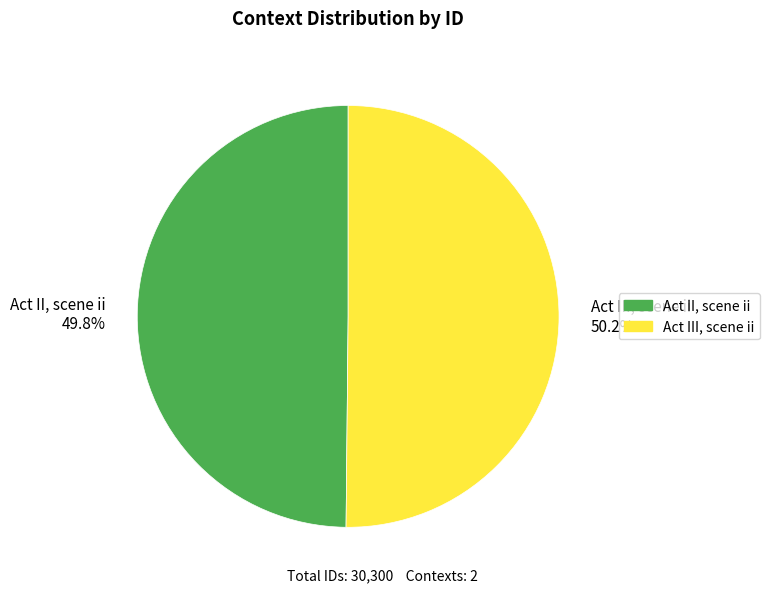

Does any single category account for the majority?

Yes